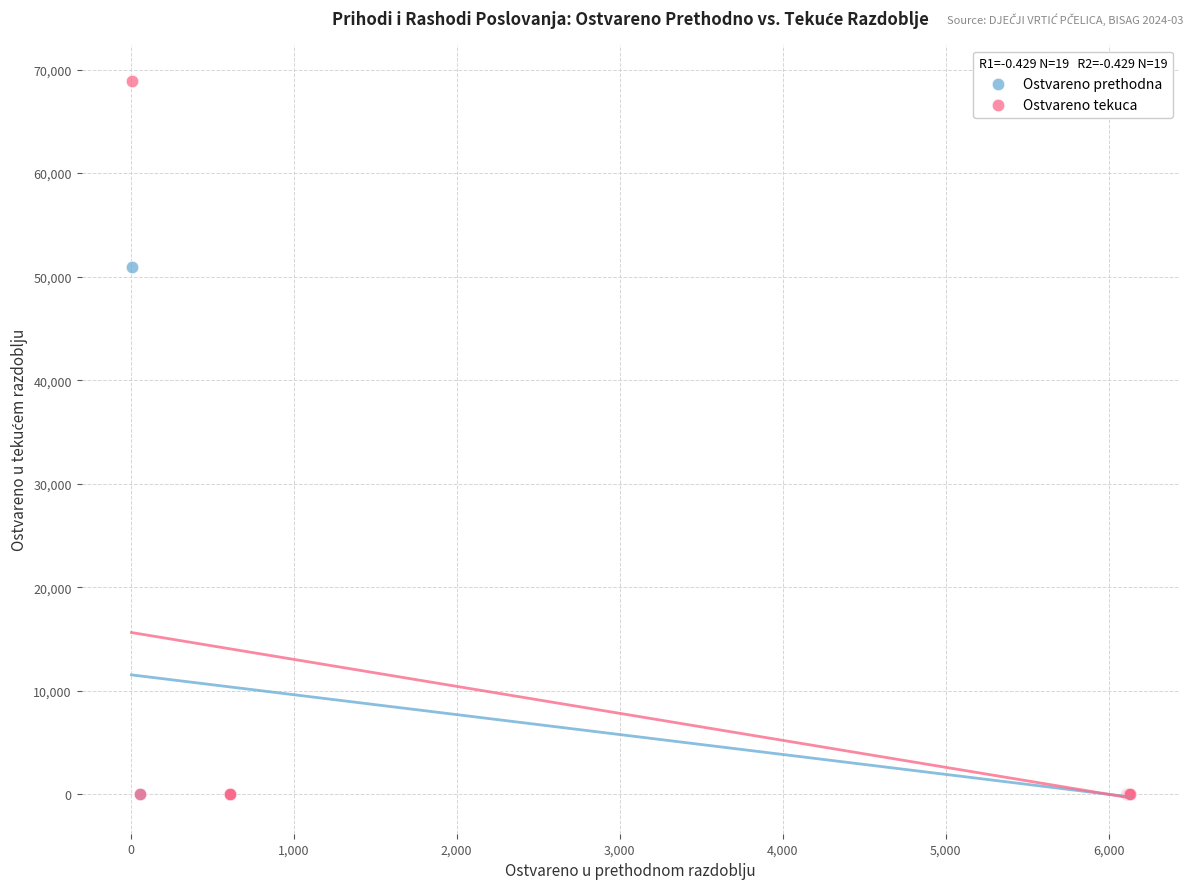

Which series contains the highest Y value?

Ostvareno tekuca